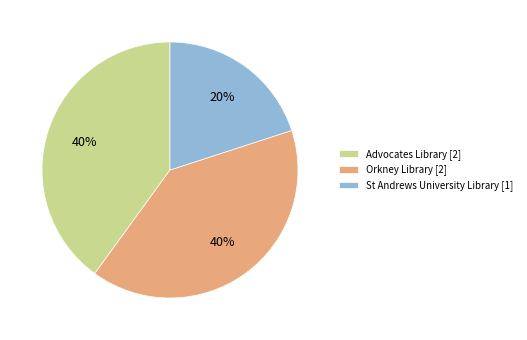

To the nearest percent, what portion does Orkney Library [2] represent?

40%